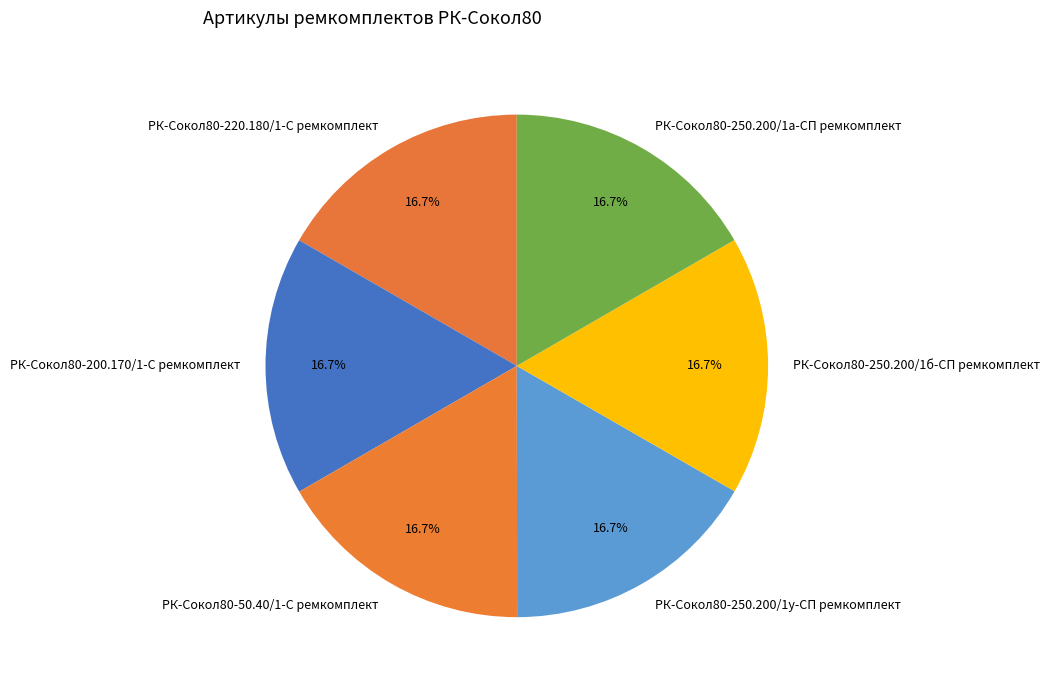

To the nearest percent, what is the average slice percentage?

17%